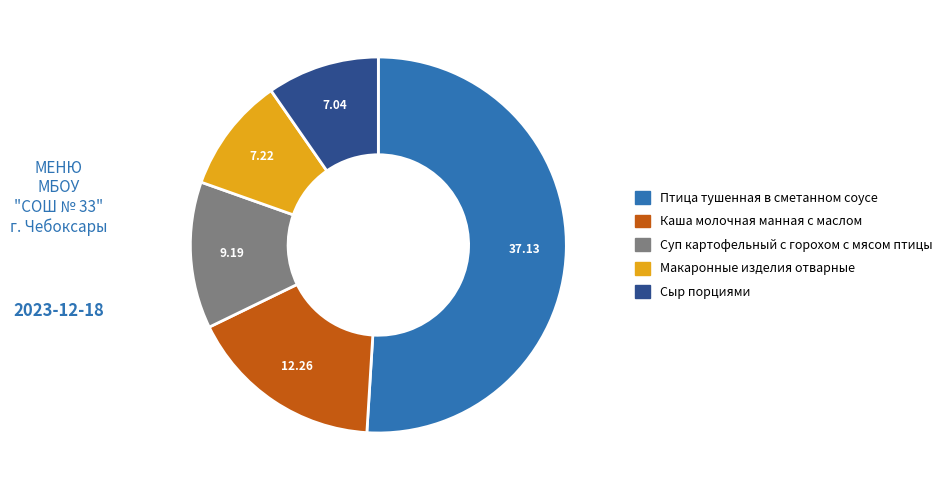

Is there any slice that represents more than half of the pie?

Yes